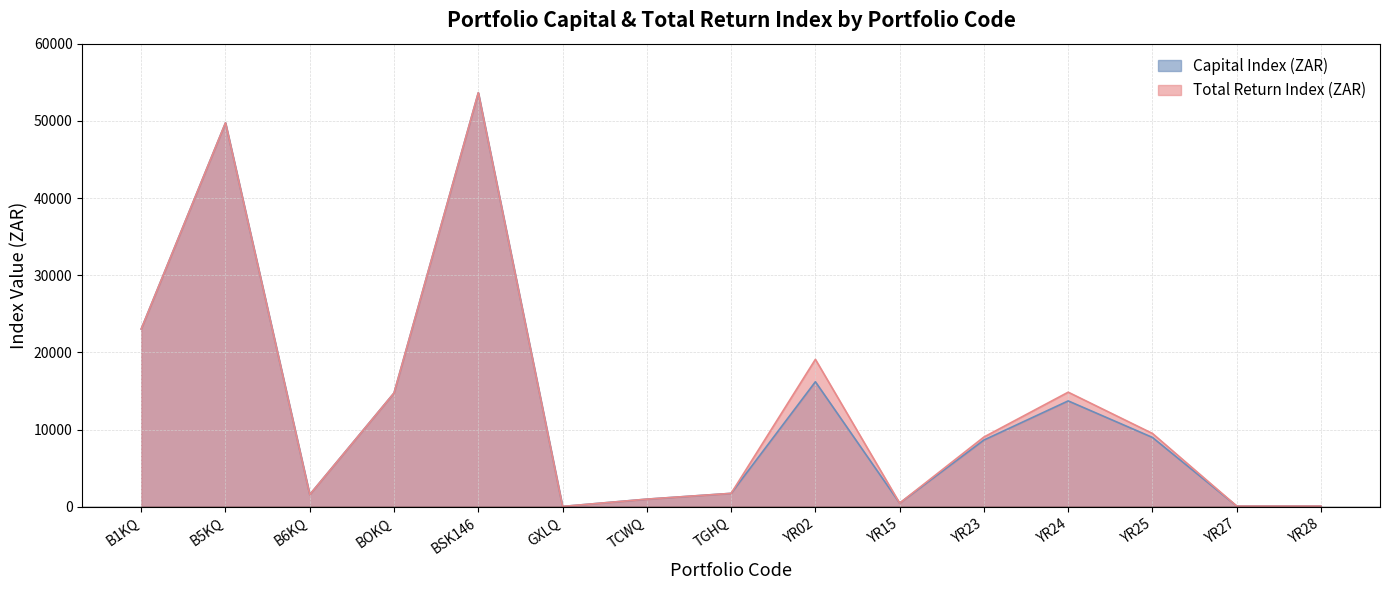

What is the total value across all series at TCWQ?

2000.0